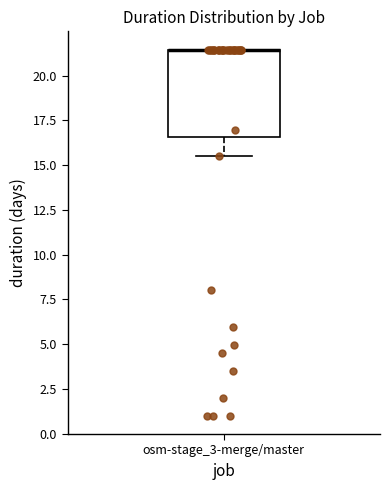

Where is the lower edge of the box for osm-stage_3-merge/master on the y-axis? The values are not printed on the chart, so give them approximately, as read against the axis.

16.5